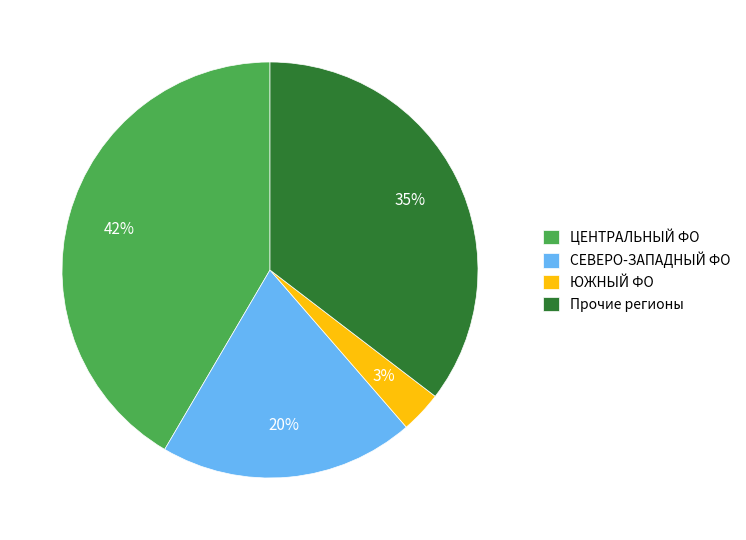

Does any single category account for the majority?

No